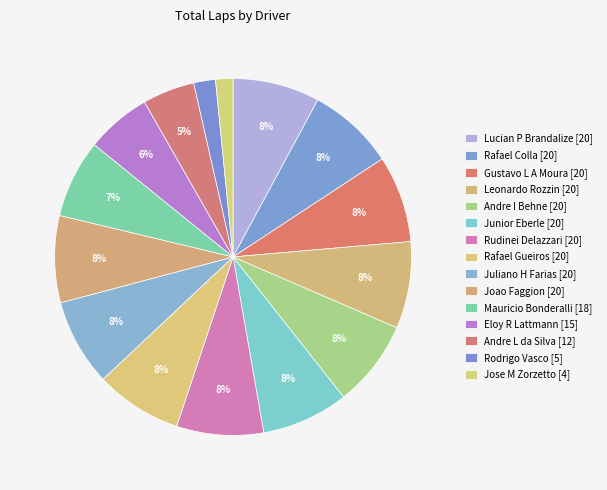

How many slices are in this pie chart?

15